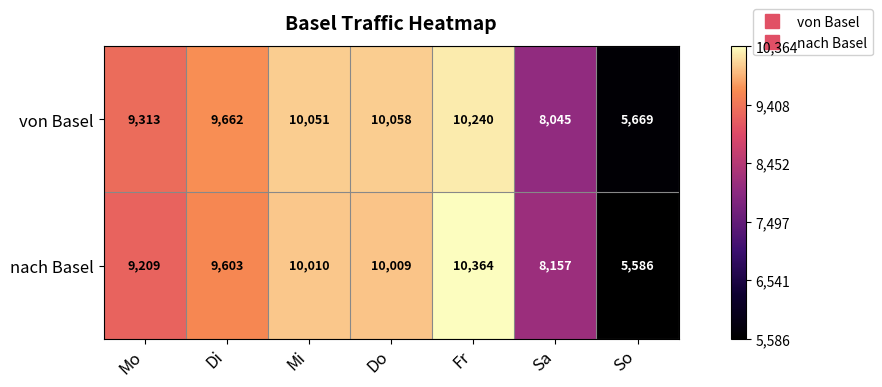

What is the average value of the nach Basel series?

8991